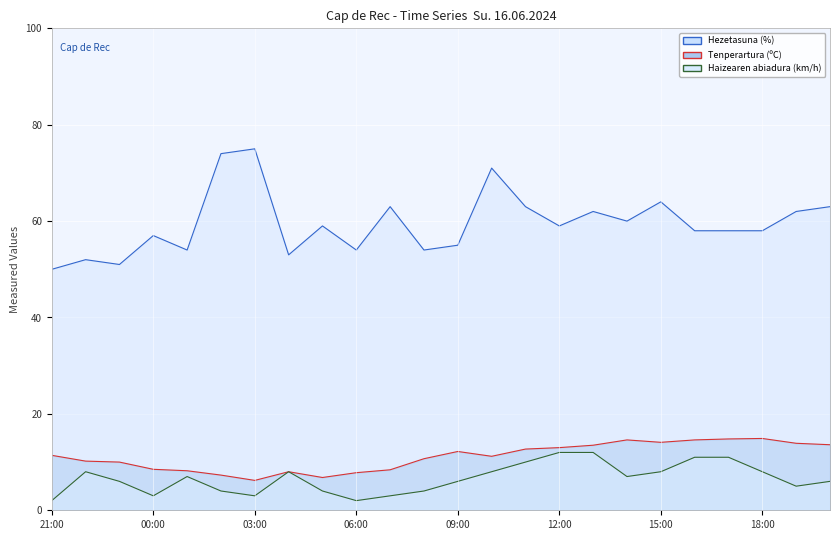

True or false: Tenperartura (ºC) and Hezetasuna (%) cross at least once.

False